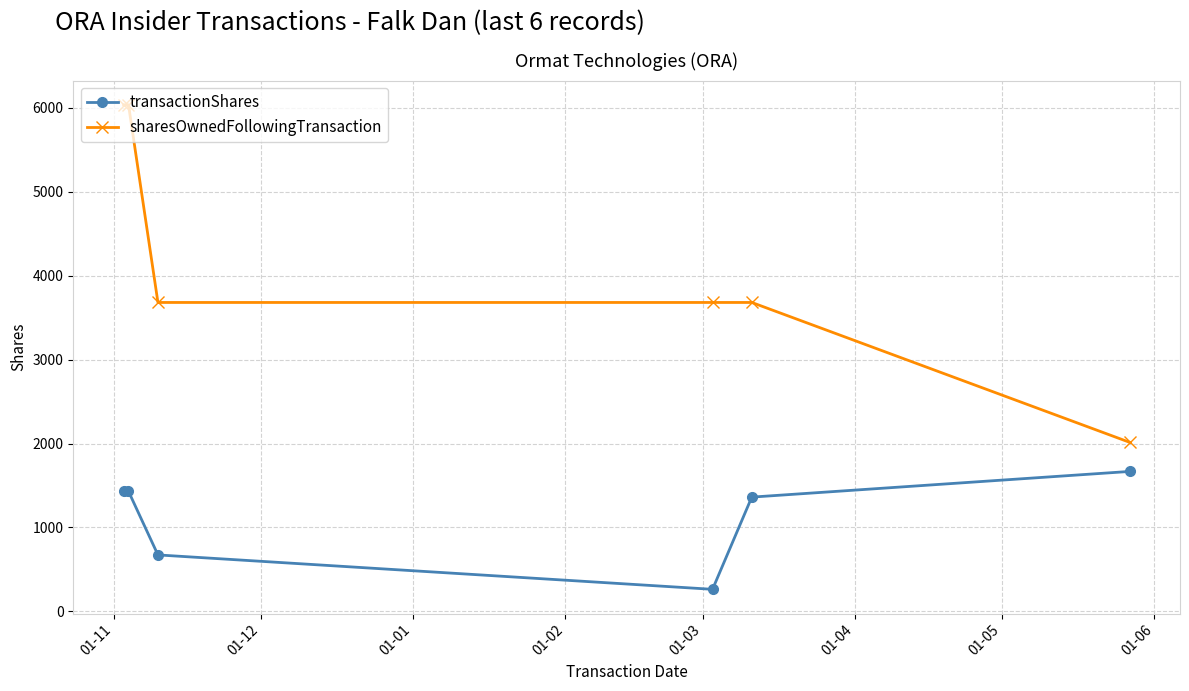

Rank the series by their average value, from lowest to highest.

transactionShares, sharesOwnedFollowingTransaction